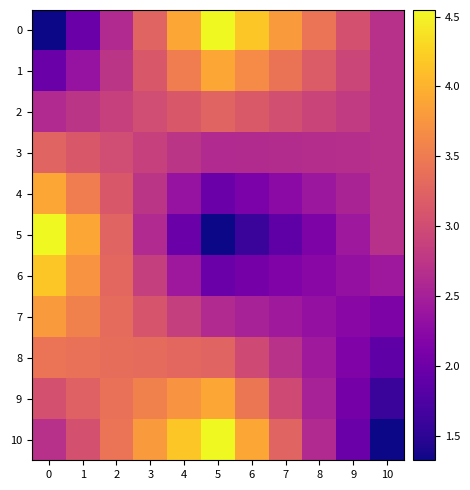

What is the average value of the row_3 series?

2.8